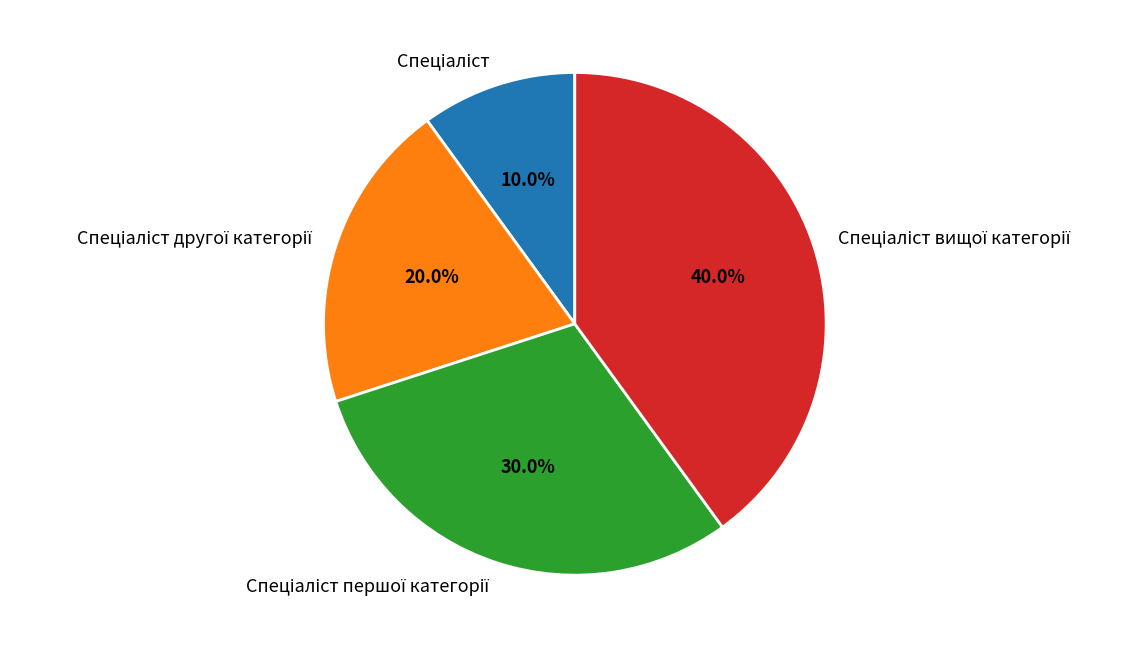

Is there any slice that represents more than half of the pie?

No